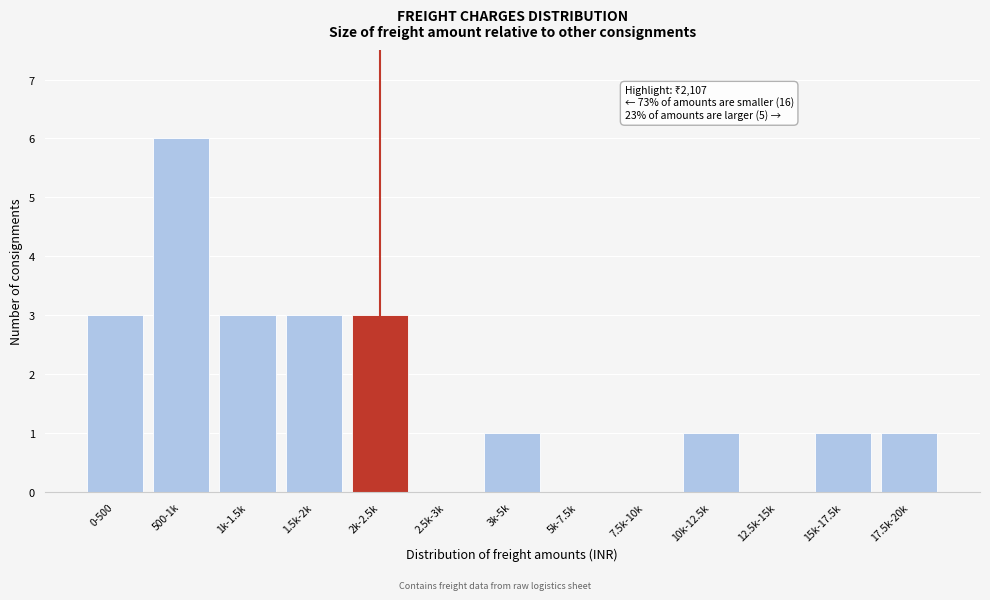

Reading right to left, transcribe all the data shown in this chart.

17.5k-20k=1	15k-17.5k=1	12.5k-15k=0	10k-12.5k=1	7.5k-10k=0	5k-7.5k=0	3k-5k=1	2.5k-3k=0	2k-2.5k=3	1.5k-2k=3	1k-1.5k=3	500-1k=6	0-500=3